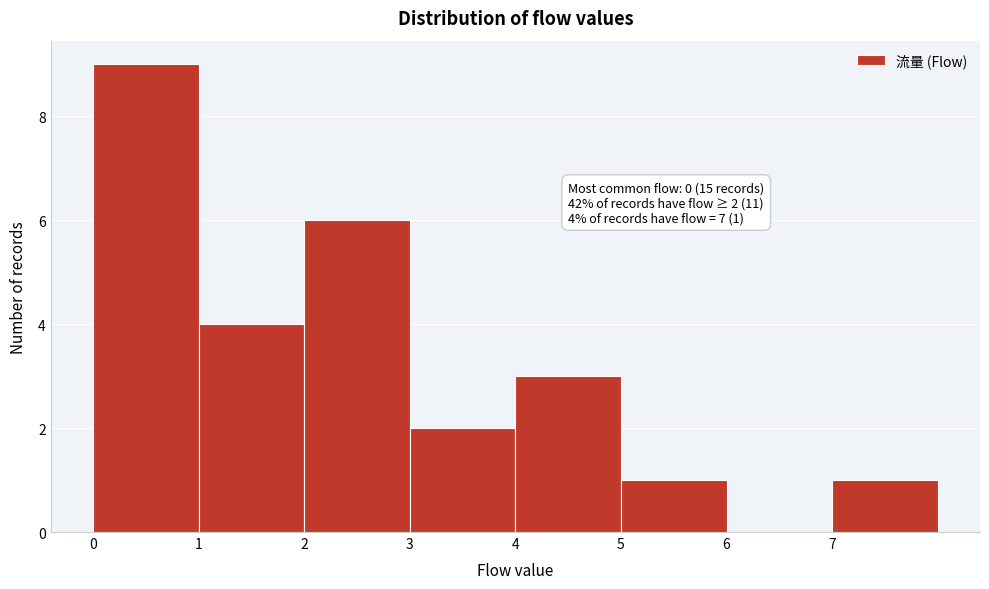

Over which range of the x-axis is the bar tallest?

0 to 1